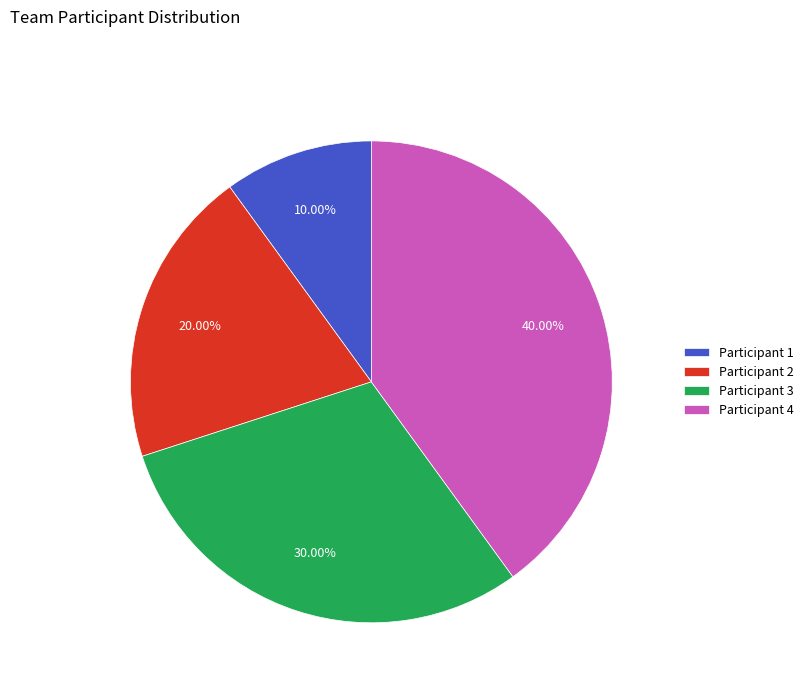

To the nearest percent, what is the difference between the largest and smallest slice percentages?

30%